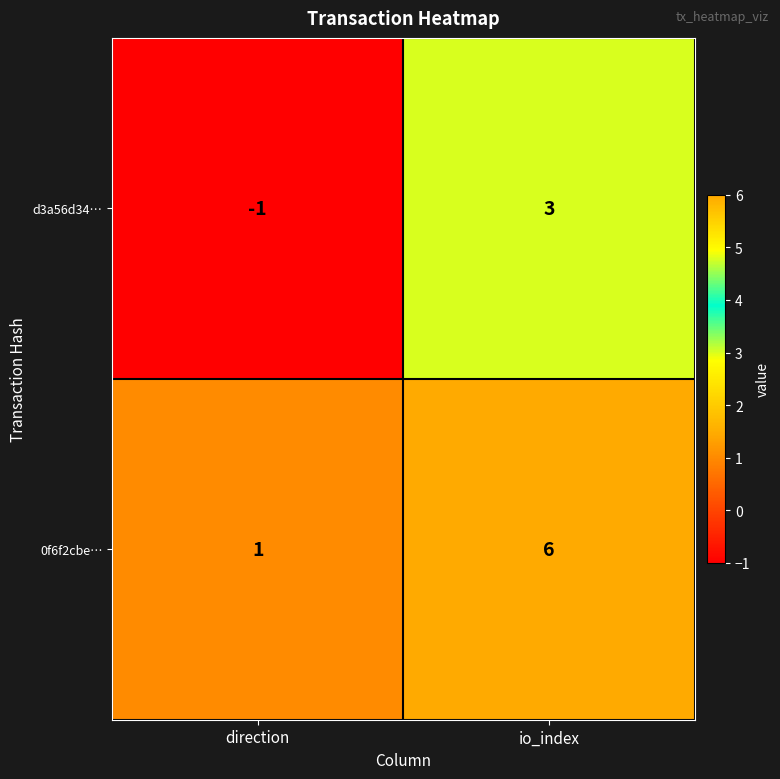

Reading left to right, transcribe all the data shown in this chart.

d3a56d34…: direction=-1	io_index=3
0f6f2cbe…: direction=1	io_index=6